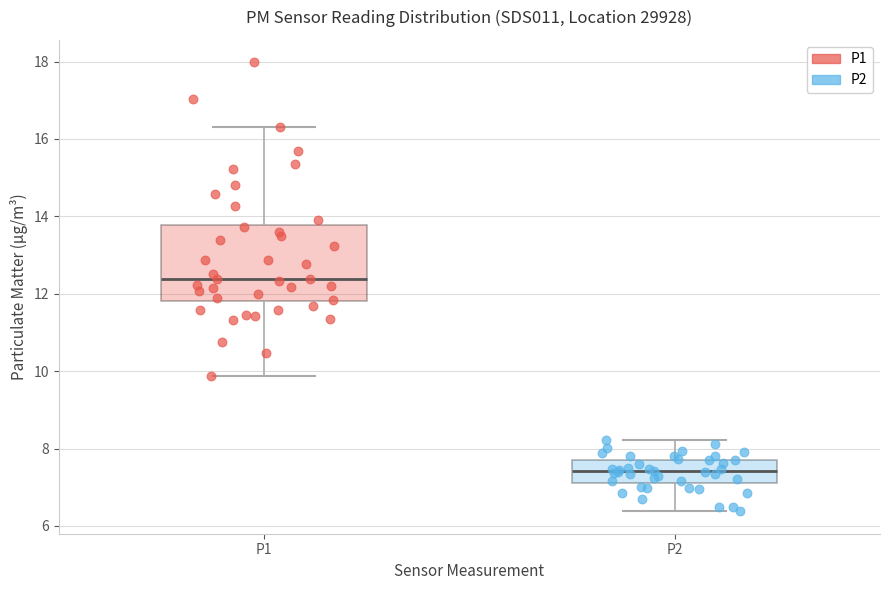

Comparing the boxes themselves (not the whiskers), which one is the tallest?

P1